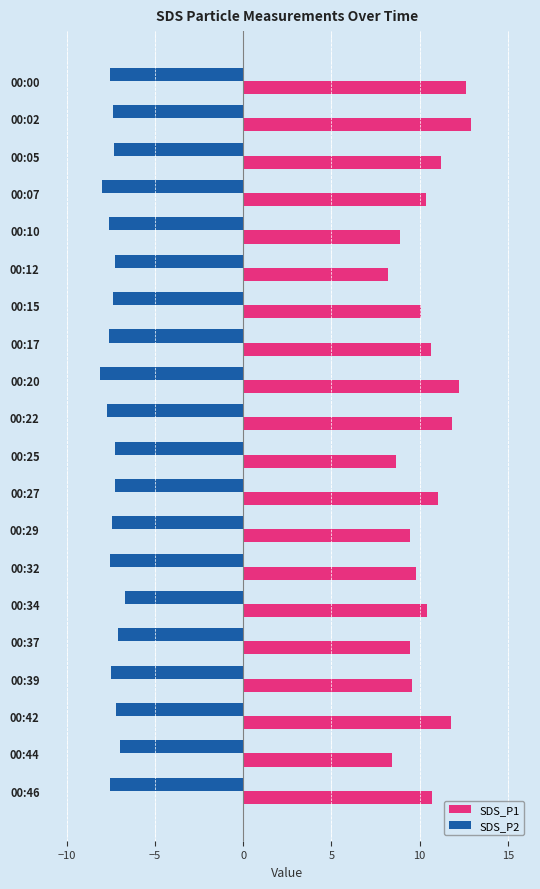

What is the average value of the SDS_P1 series?

10.4